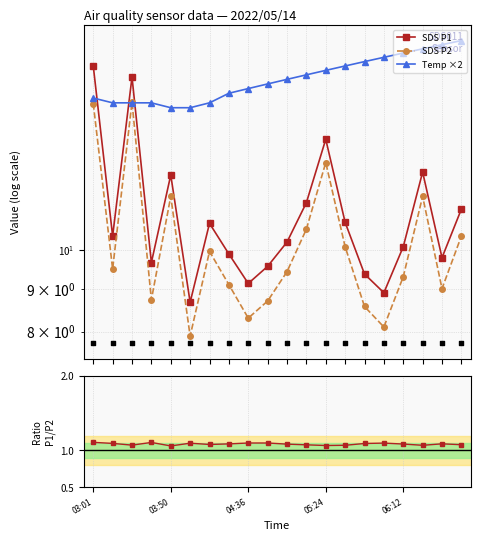

Is the value of P1/P2 ratio at 9 greater than the value of SDS P1 at 18?

No